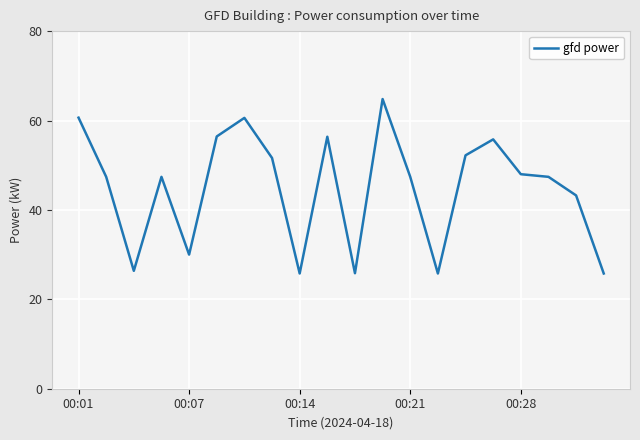

What is the maximum value shown in the chart?

64.8